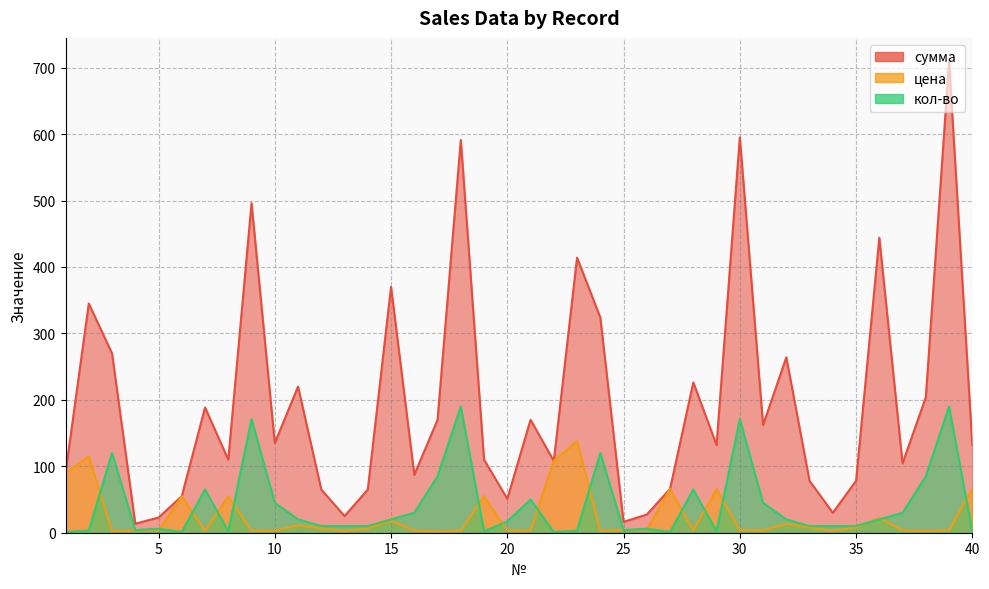

What is the value of the кол-во point at the 14th from the left?

10.0